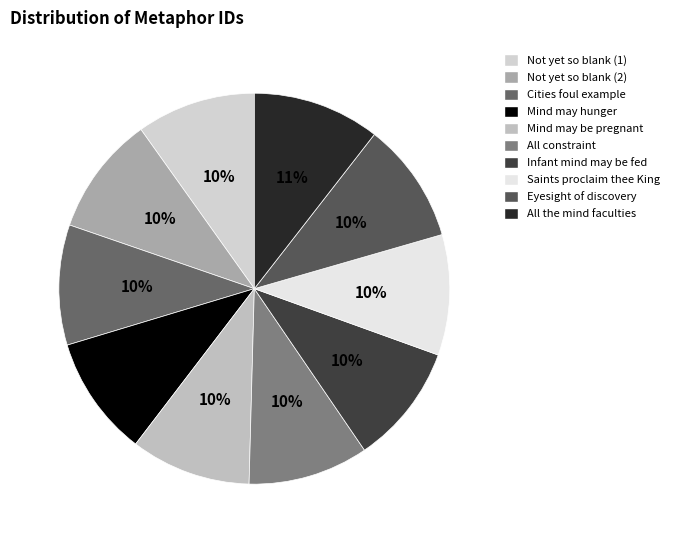

Is Mind may be pregnant the majority of the pie?

No